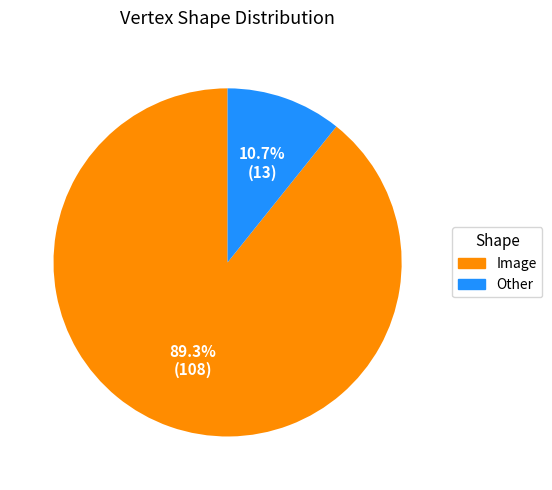

What is the total percentage of Other and Image?

100.0%